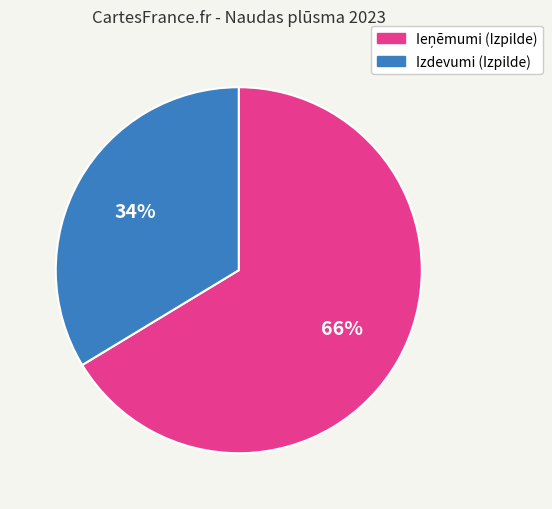

Is there any slice that represents more than half of the pie?

Yes